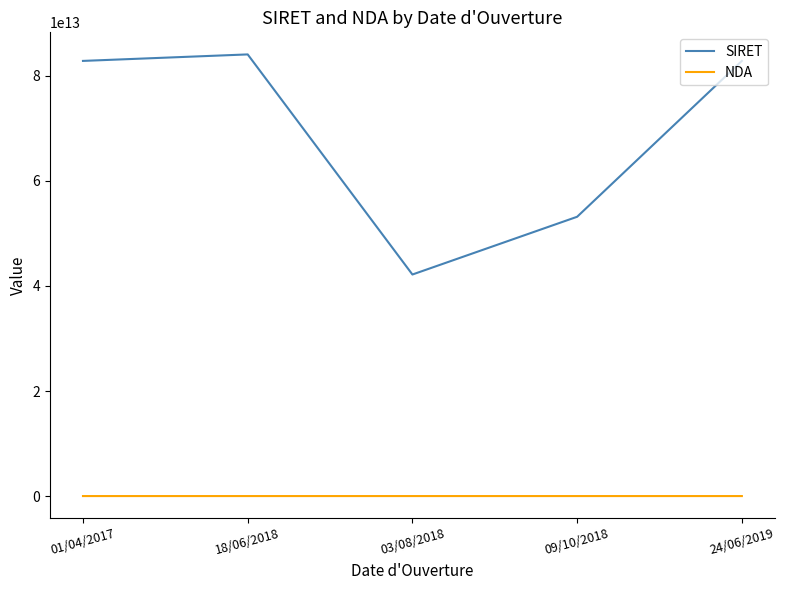

Which series has the widest spread of values?

SIRET